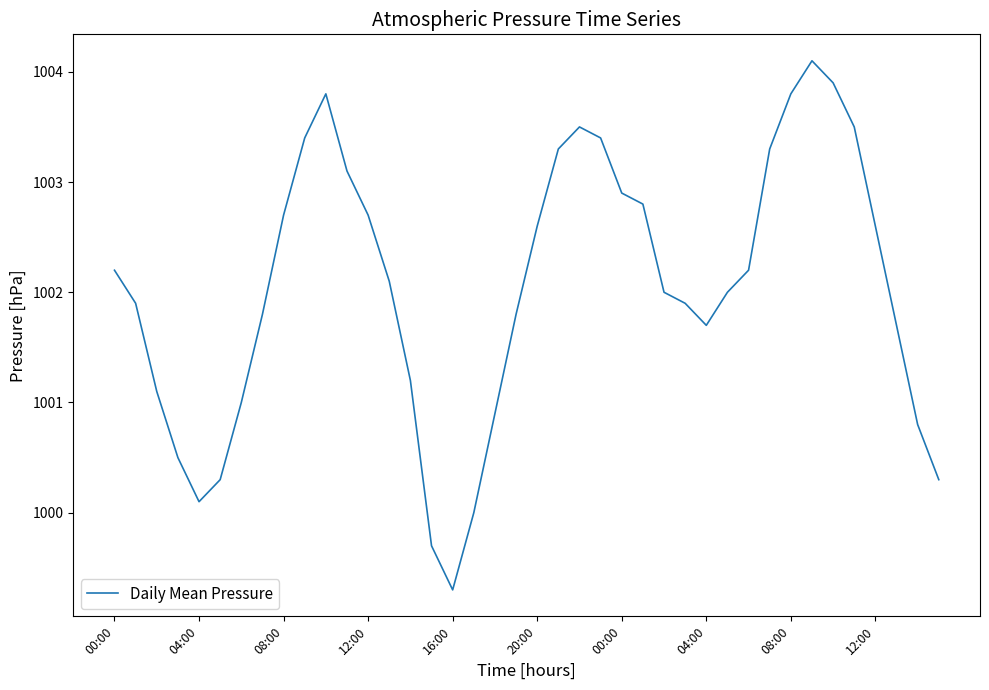

What is the smallest value displayed?

999.3